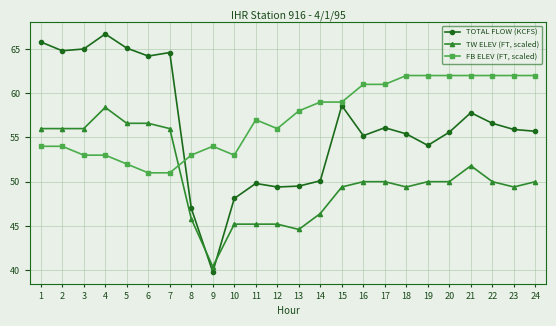

At how many categories does at least one series exceed 43?

24